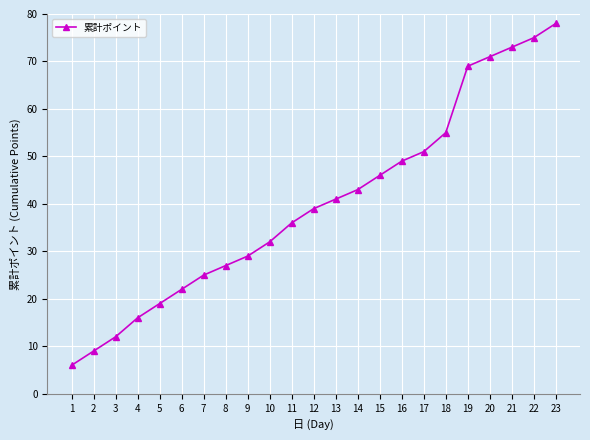

List the labels in order of value, smallest first.

1, 2, 3, 4, 5, 6, 7, 8, 9, 10, 11, 12, 13, 14, 15, 16, 17, 18, 19, 20, 21, 22, 23